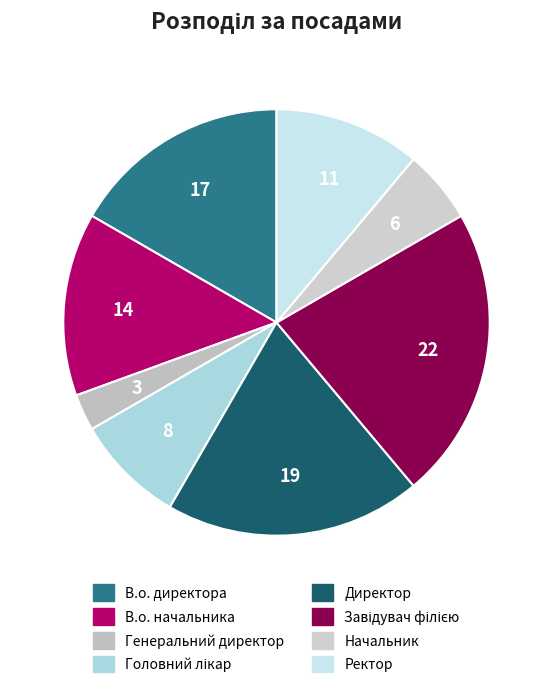

How many slices are in this pie chart?

8